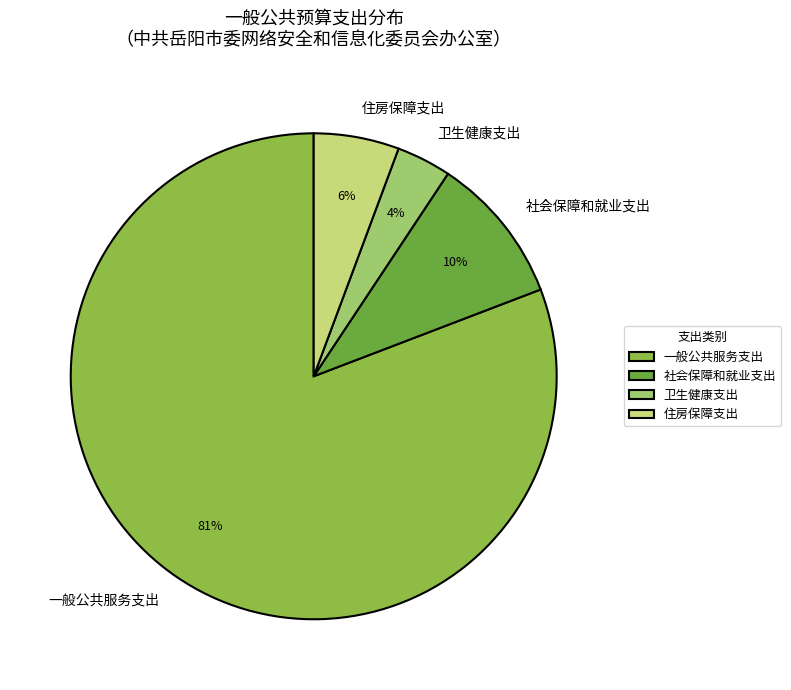

Count the number of slices in the pie.

4